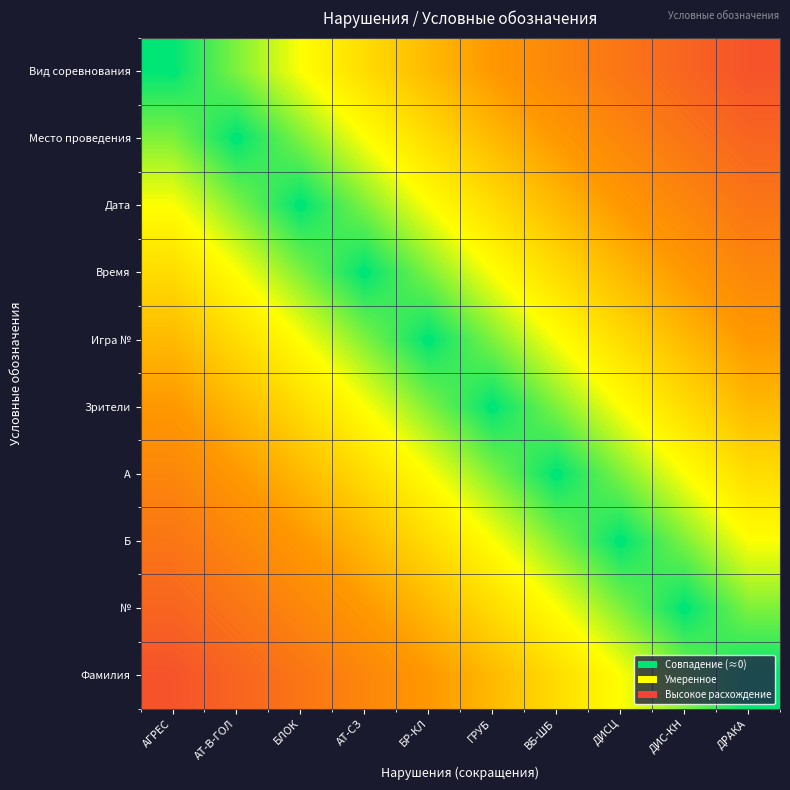

Reading right to left, list all the values displayed in this chart.

Вид соревнования: ДРАКА=0.9	ДИС-КН=0.8	ДИСЦ=0.7	ВБ-ШБ=0.6	ГРУБ=0.5	БР-КЛ=0.4	АТ-СЗ=0.3	БЛОК=0.2	АТ-В-ГОЛ=0.1	АГРЕС=0.0
Место проведения: ДРАКА=0.8	ДИС-КН=0.7	ДИСЦ=0.6	ВБ-ШБ=0.5	ГРУБ=0.4	БР-КЛ=0.3	АТ-СЗ=0.2	БЛОК=0.1	АТ-В-ГОЛ=0.0	АГРЕС=0.1
Дата: ДРАКА=0.7	ДИС-КН=0.6	ДИСЦ=0.5	ВБ-ШБ=0.4	ГРУБ=0.3	БР-КЛ=0.2	АТ-СЗ=0.1	БЛОК=0.0	АТ-В-ГОЛ=0.1	АГРЕС=0.2
Время: ДРАКА=0.6	ДИС-КН=0.5	ДИСЦ=0.4	ВБ-ШБ=0.3	ГРУБ=0.2	БР-КЛ=0.1	АТ-СЗ=0.0	БЛОК=0.1	АТ-В-ГОЛ=0.2	АГРЕС=0.3
Игра №: ДРАКА=0.5	ДИС-КН=0.4	ДИСЦ=0.3	ВБ-ШБ=0.2	ГРУБ=0.1	БР-КЛ=0.0	АТ-СЗ=0.1	БЛОК=0.2	АТ-В-ГОЛ=0.3	АГРЕС=0.4
Зрители: ДРАКА=0.4	ДИС-КН=0.3	ДИСЦ=0.2	ВБ-ШБ=0.1	ГРУБ=0.0	БР-КЛ=0.1	АТ-СЗ=0.2	БЛОК=0.3	АТ-В-ГОЛ=0.4	АГРЕС=0.5
A: ДРАКА=0.3	ДИС-КН=0.2	ДИСЦ=0.1	ВБ-ШБ=0.0	ГРУБ=0.1	БР-КЛ=0.2	АТ-СЗ=0.3	БЛОК=0.4	АТ-В-ГОЛ=0.5	АГРЕС=0.6
Б: ДРАКА=0.2	ДИС-КН=0.1	ДИСЦ=0.0	ВБ-ШБ=0.1	ГРУБ=0.2	БР-КЛ=0.3	АТ-СЗ=0.4	БЛОК=0.5	АТ-В-ГОЛ=0.6	АГРЕС=0.7
№: ДРАКА=0.1	ДИС-КН=0.0	ДИСЦ=0.1	ВБ-ШБ=0.2	ГРУБ=0.3	БР-КЛ=0.4	АТ-СЗ=0.5	БЛОК=0.6	АТ-В-ГОЛ=0.7	АГРЕС=0.8
Фамилия: ДРАКА=0.0	ДИС-КН=0.1	ДИСЦ=0.2	ВБ-ШБ=0.3	ГРУБ=0.4	БР-КЛ=0.5	АТ-СЗ=0.6	БЛОК=0.7	АТ-В-ГОЛ=0.8	АГРЕС=0.9